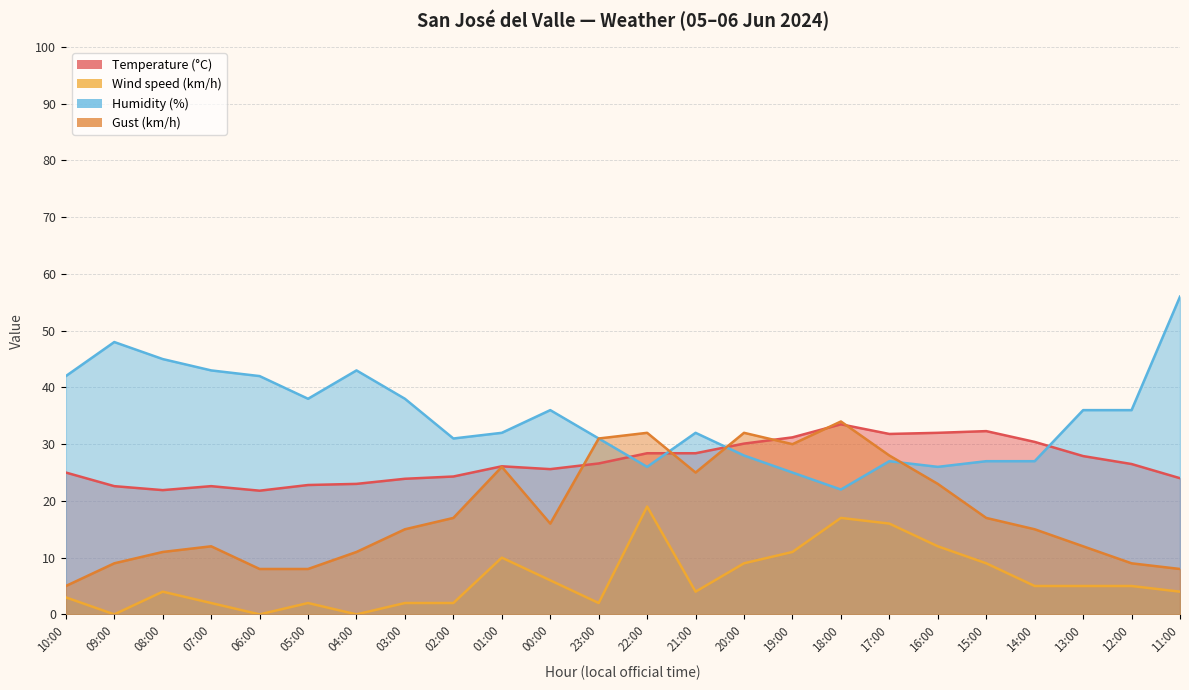

Reading left to right, extract all data points from this chart.

Temperature (°C): 10:00=25.0	09:00=22.6	08:00=21.9	07:00=22.6	06:00=21.8	05:00=22.8	04:00=23.0	03:00=23.9	02:00=24.3	01:00=26.1	00:00=25.6	23:00=26.6	22:00=28.4	21:00=28.4	20:00=30.1	19:00=31.2	18:00=33.5	17:00=31.8	16:00=32.0	15:00=32.3	14:00=30.4	13:00=27.9	12:00=26.5	11:00=24.0
Wind speed (km/h): 10:00=3.0	09:00=0.0	08:00=4.0	07:00=2.0	06:00=0.0	05:00=2.0	04:00=0.0	03:00=2.0	02:00=2.0	01:00=10.0	00:00=6.0	23:00=2.0	22:00=19.0	21:00=4.0	20:00=9.0	19:00=11.0	18:00=17.0	17:00=16.0	16:00=12.0	15:00=9.0	14:00=5.0	13:00=5.0	12:00=5.0	11:00=4.0
Humidity (%): 10:00=42.0	09:00=48.0	08:00=45.0	07:00=43.0	06:00=42.0	05:00=38.0	04:00=43.0	03:00=38.0	02:00=31.0	01:00=32.0	00:00=36.0	23:00=31.0	22:00=26.0	21:00=32.0	20:00=28.0	19:00=25.0	18:00=22.0	17:00=27.0	16:00=26.0	15:00=27.0	14:00=27.0	13:00=36.0	12:00=36.0	11:00=56.0
Gust (km/h): 10:00=5.0	09:00=9.0	08:00=11.0	07:00=12.0	06:00=8.0	05:00=8.0	04:00=11.0	03:00=15.0	02:00=17.0	01:00=26.0	00:00=16.0	23:00=31.0	22:00=32.0	21:00=25.0	20:00=32.0	19:00=30.0	18:00=34.0	17:00=28.0	16:00=23.0	15:00=17.0	14:00=15.0	13:00=12.0	12:00=9.0	11:00=8.0